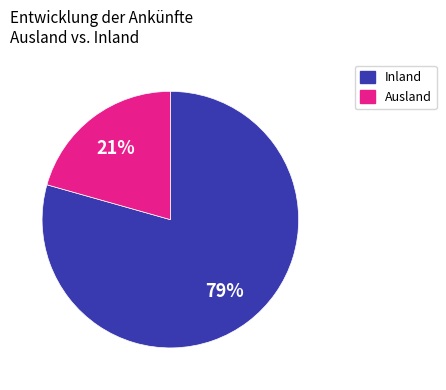

To the nearest percent, what is the average slice percentage?

50%